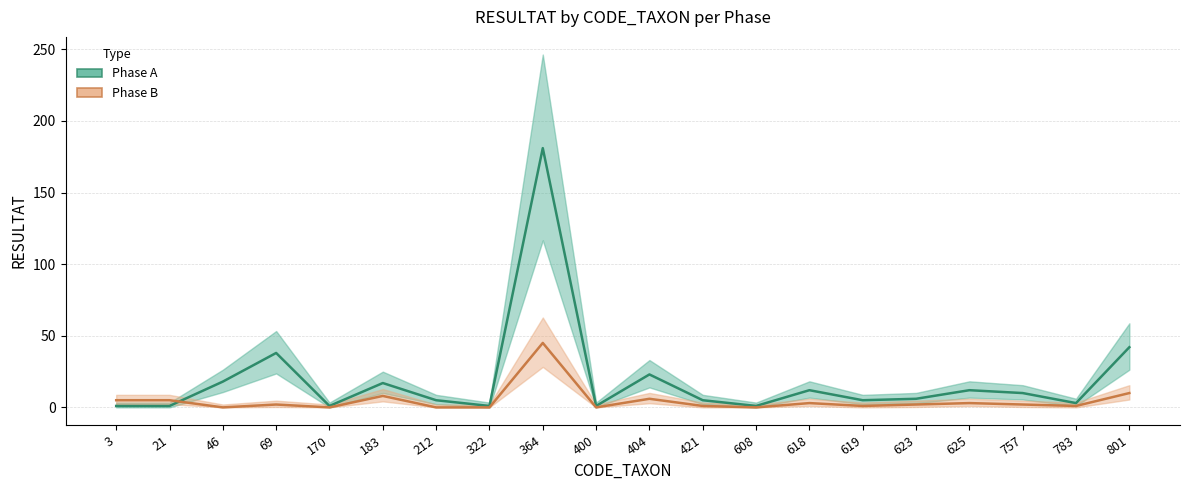

What is the sum of all Phase B values?

94